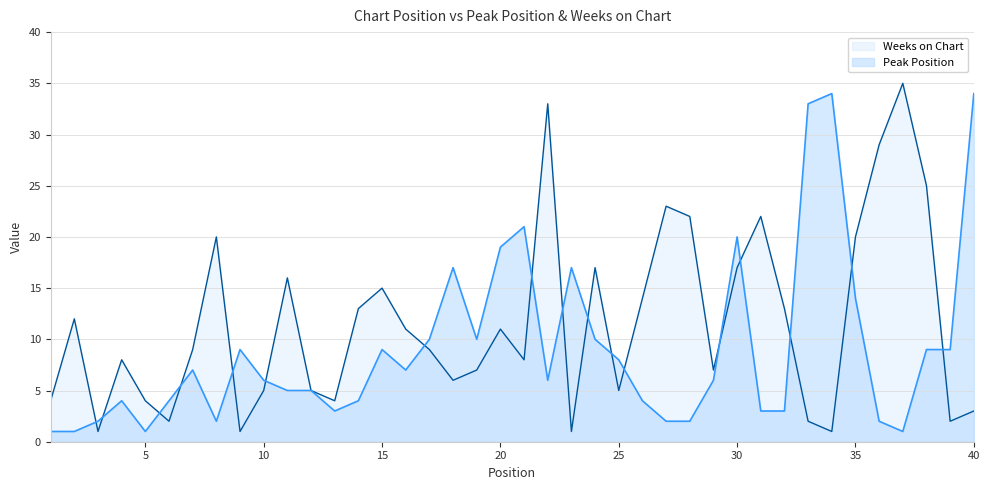

After their last crossing, which series has the higher values: Weeks on Chart or Peak Position?

Peak Position